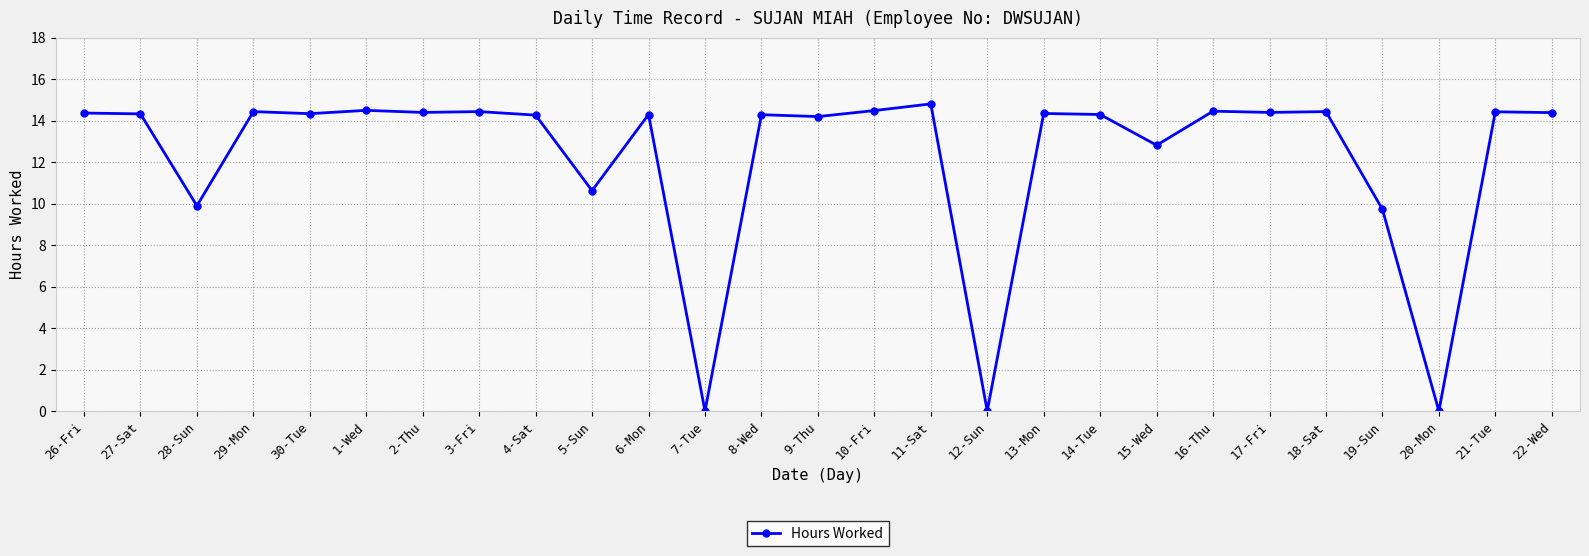

What is the sum of all values?

330.8